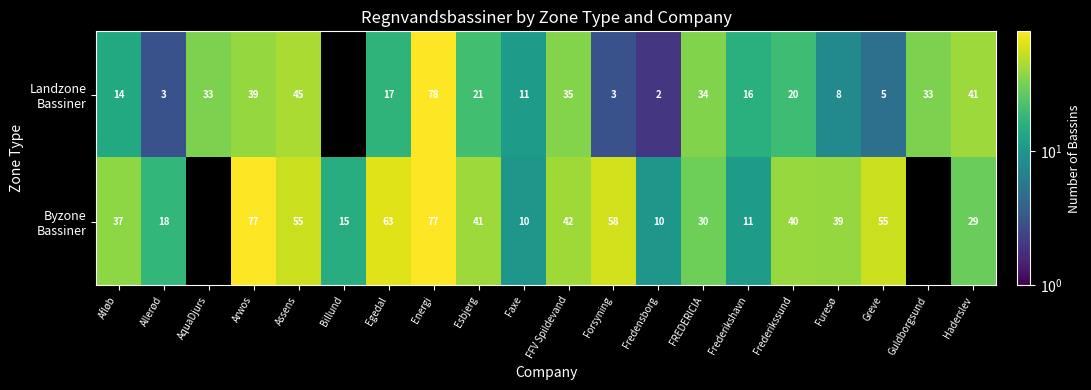

Is it true that Landzone Bassiner equals 9.9 at Esbjerg?

False